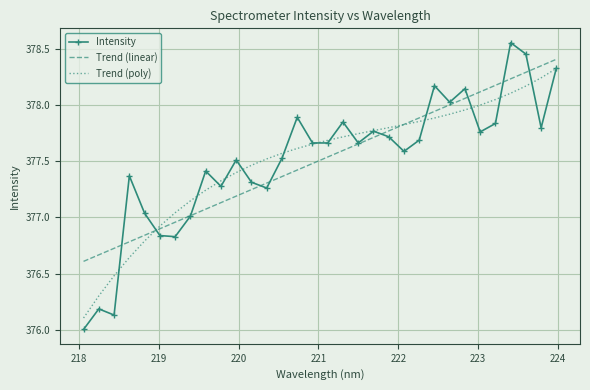

Which series has the largest range (max minus min)?

Intensity